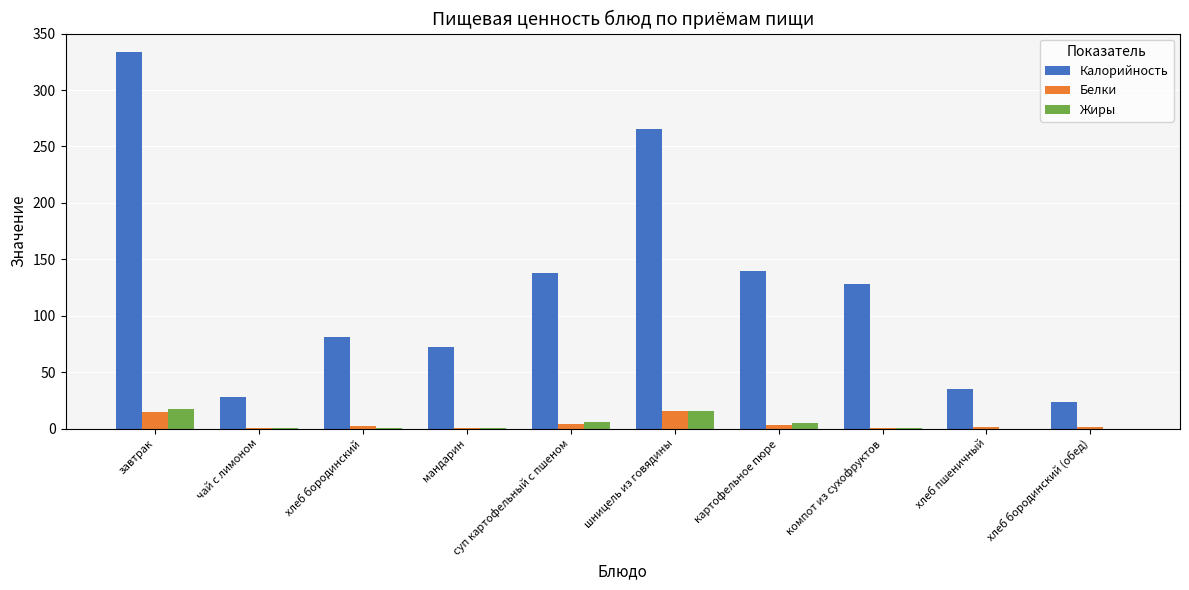

Which series has the largest range (max minus min)?

Калорийность